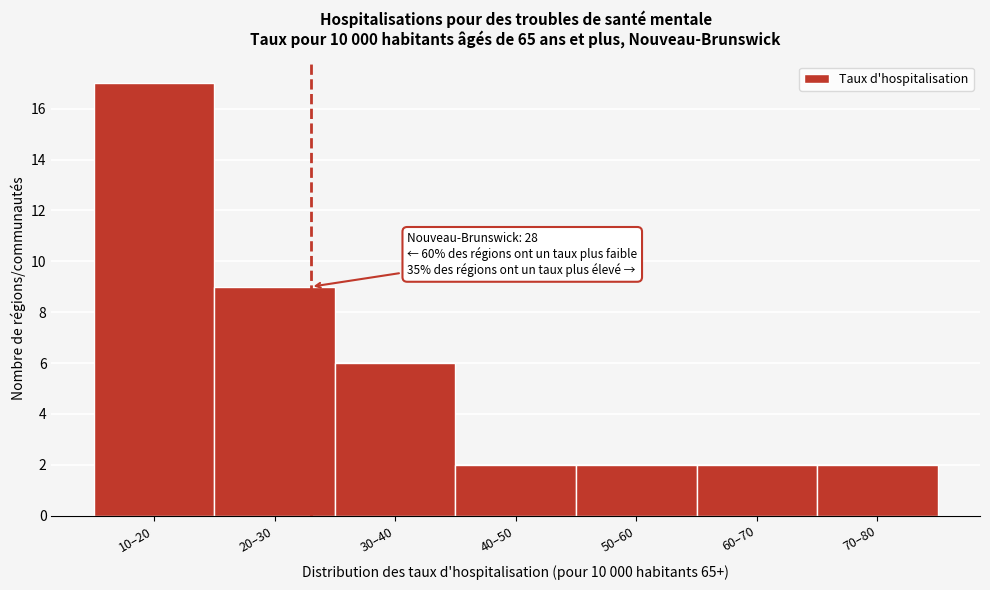

Reading right to left, what are all the values shown in this chart?

2	2	2	2	6	9	17